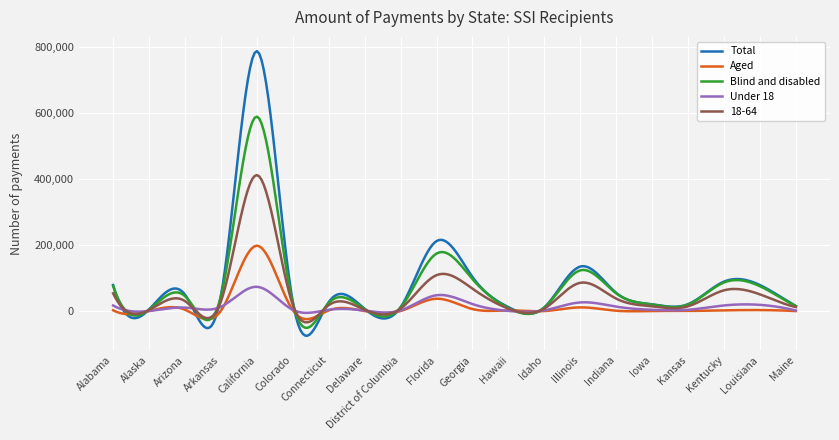

Which series has the widest spread of values?

Total